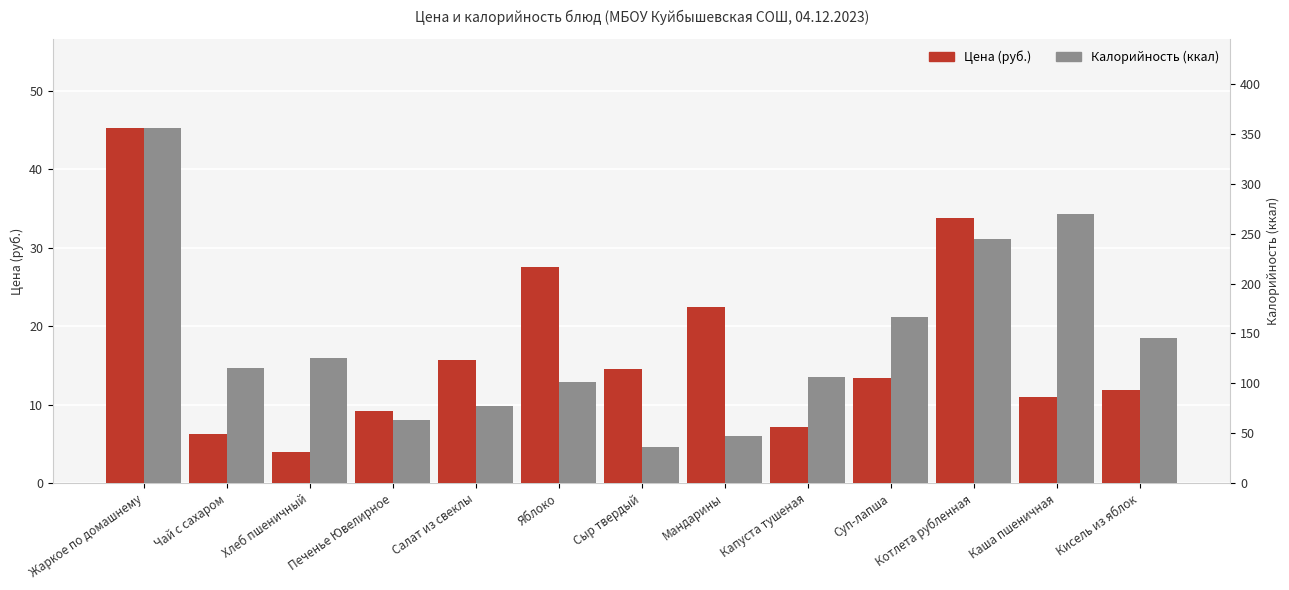

Reading left to right, what are all the values shown in this chart?

Цена (руб.): Жаркое по домашнему=45.3	Чай с сахаром=6.3	Хлеб пшеничный=4.0	Печенье Ювелирное=9.2	Салат из свеклы=15.7	Яблоко=27.5	Сыр твердый=14.6	Мандарины=22.4	Капуста тушеная=7.1	Суп-лапша=13.3	Котлета рубленная=33.8	Каша пшеничная=11.0	Кисель из яблок=11.8
Калорийность (ккал): Жаркое по домашнему=356.0	Чай с сахаром=115.0	Хлеб пшеничный=125.0	Печенье Ювелирное=63.0	Салат из свеклы=77.0	Яблоко=101.0	Сыр твердый=36.0	Мандарины=47.0	Капуста тушеная=106.0	Суп-лапша=166.0	Котлета рубленная=245.0	Каша пшеничная=270.0	Кисель из яблок=145.0